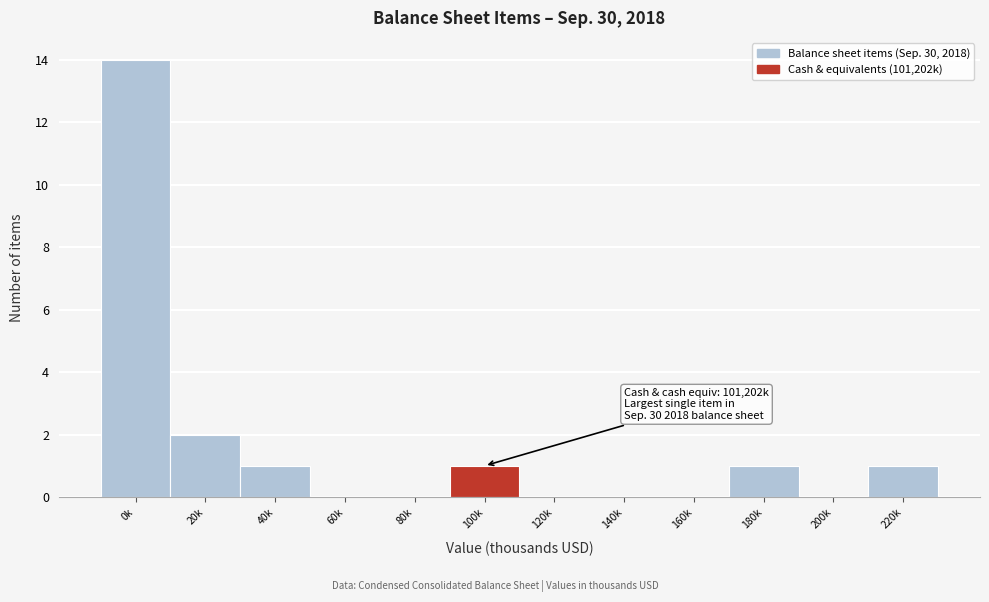

Reading left to right, transcribe all the data shown in this chart.

0k=14	20k=2	40k=1	60k=0	80k=0	100k=1	120k=0	140k=0	160k=0	180k=1	200k=0	220k=1